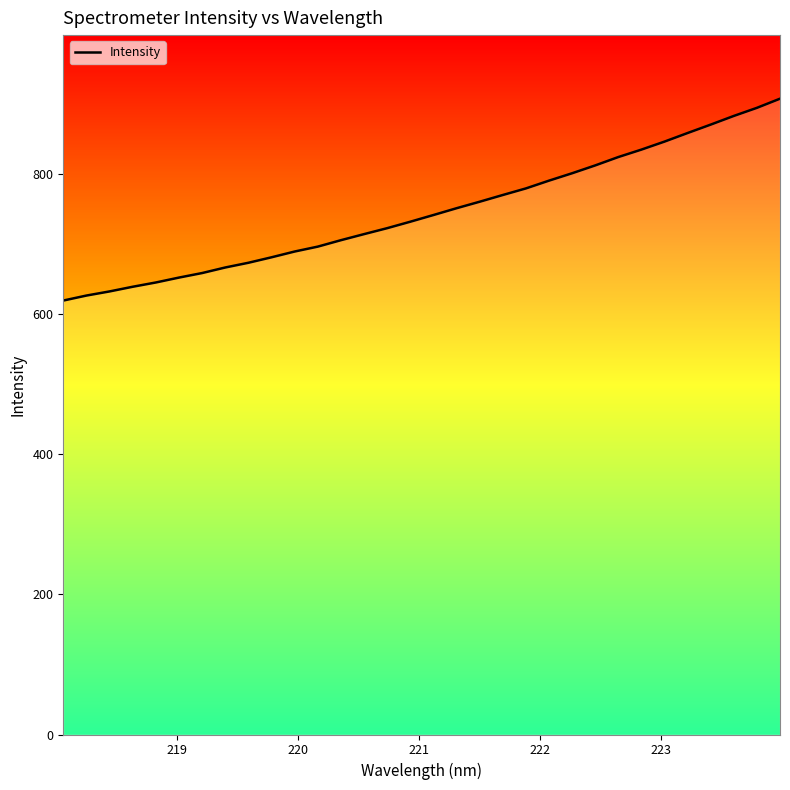

What is the label of the 5th point from the left?

222